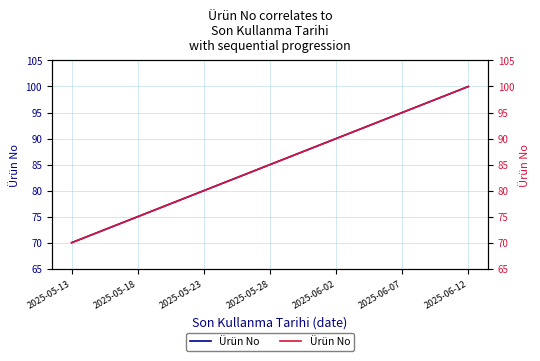

How many data points does each series have?

31